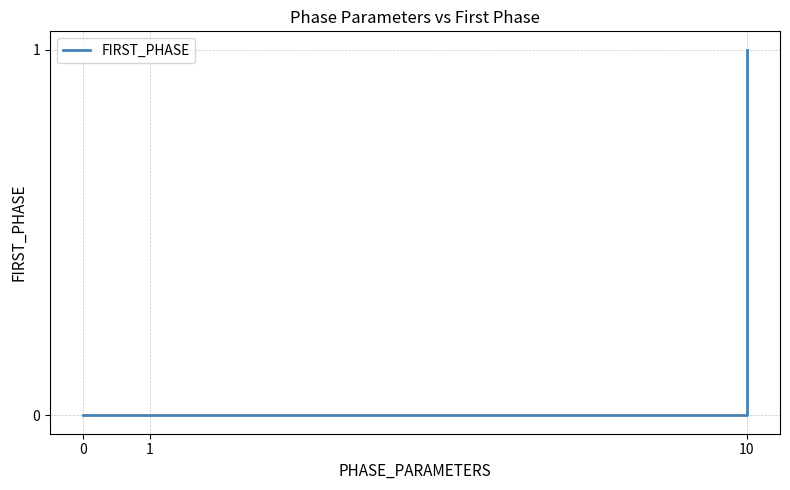

The value at 0 is 0. True or false?

True